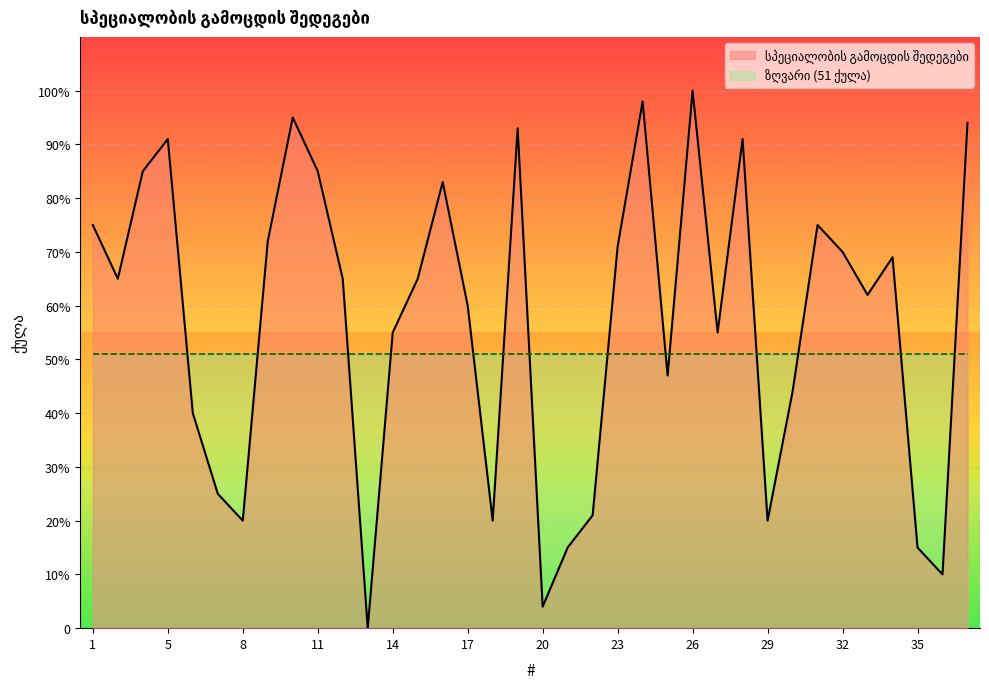

Between 4 and 23, which is larger?

4